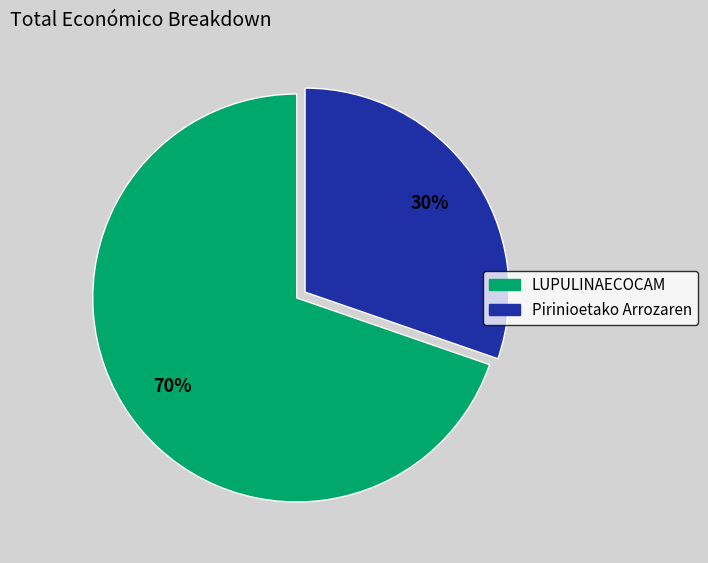

True or false: Pirinioetako Arrozaren accounts for 30% of the total.

True